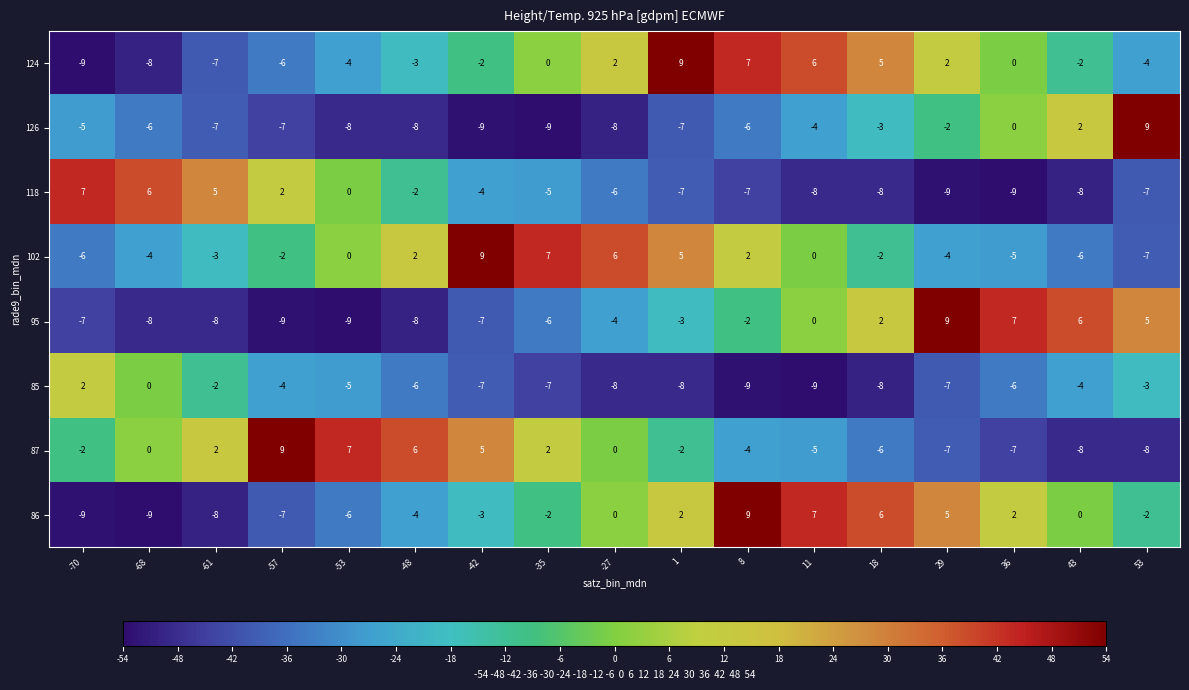

How many data points does each series have?

17